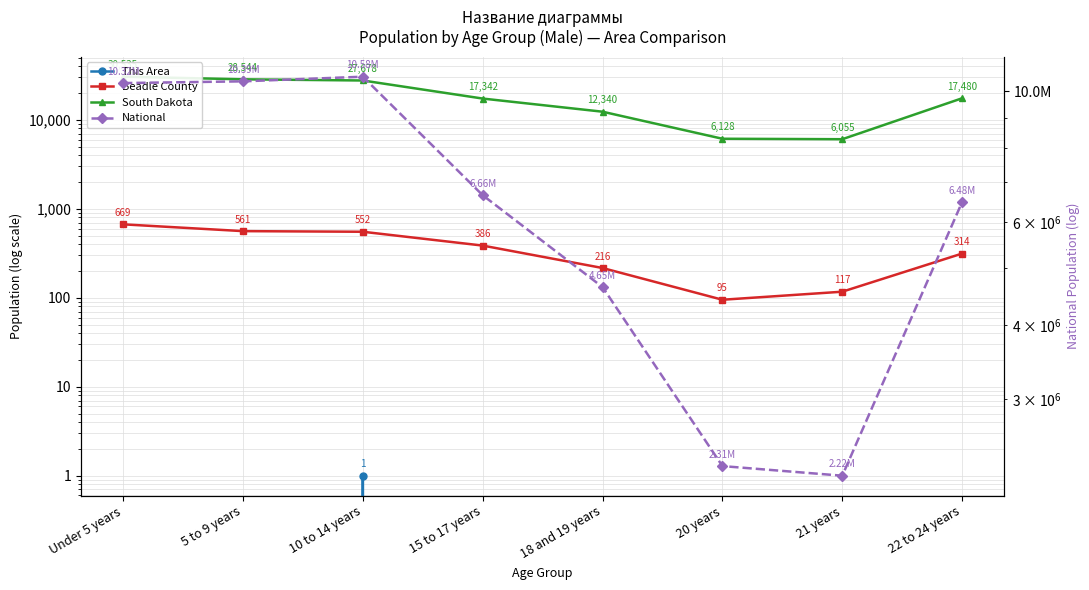

What is the label of the 6th point from the left?

20 years